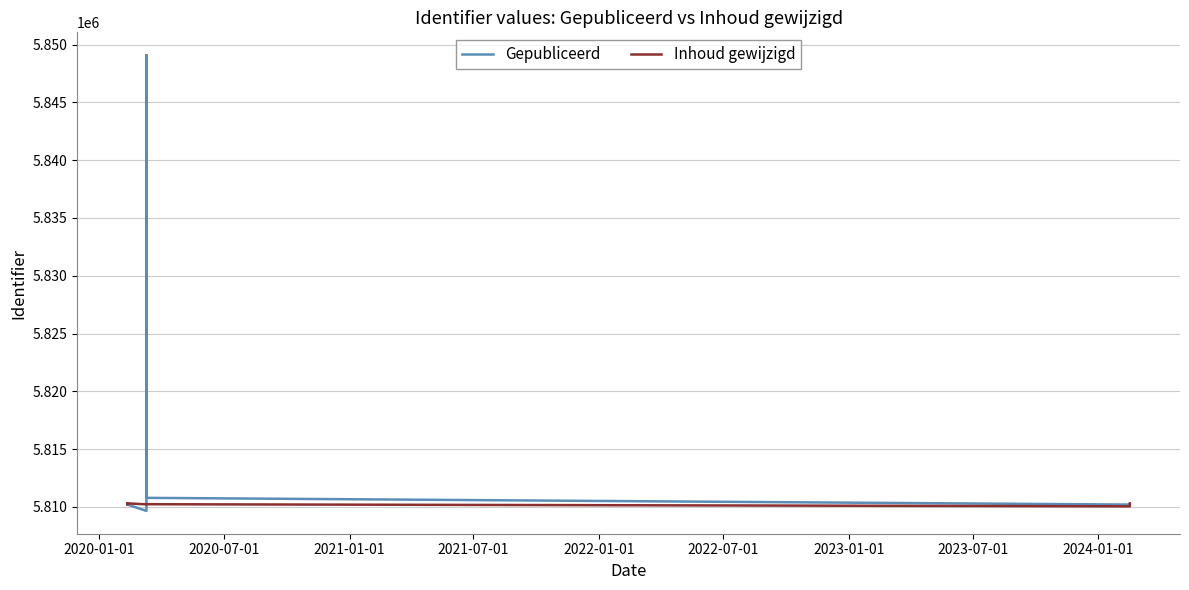

List the series in order of their overall mean, lowest first.

Inhoud gewijzigd, Gepubliceerd